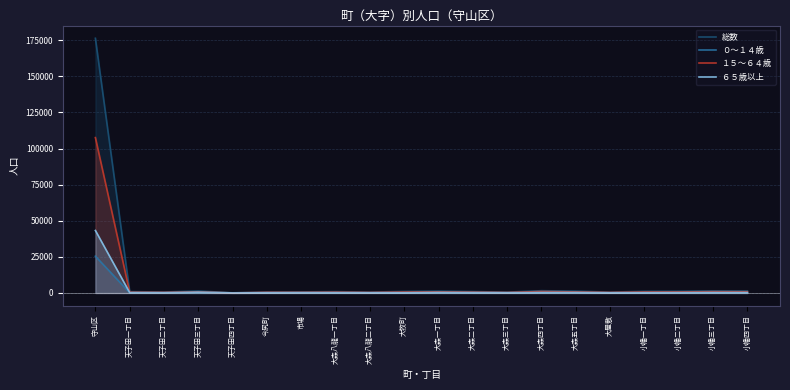

True or false: ０～１４歳 and １５～６４歳 cross at least once.

False